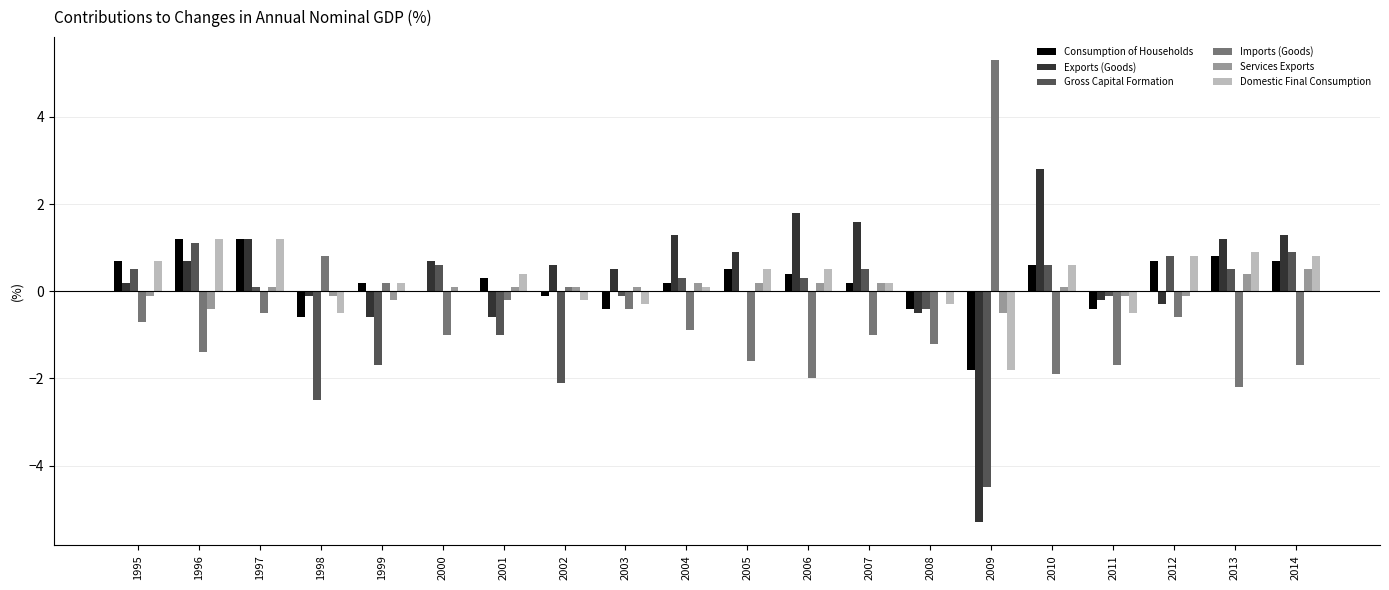

The Exports (Goods) series shows -0.1 at 1998. True or false?

True